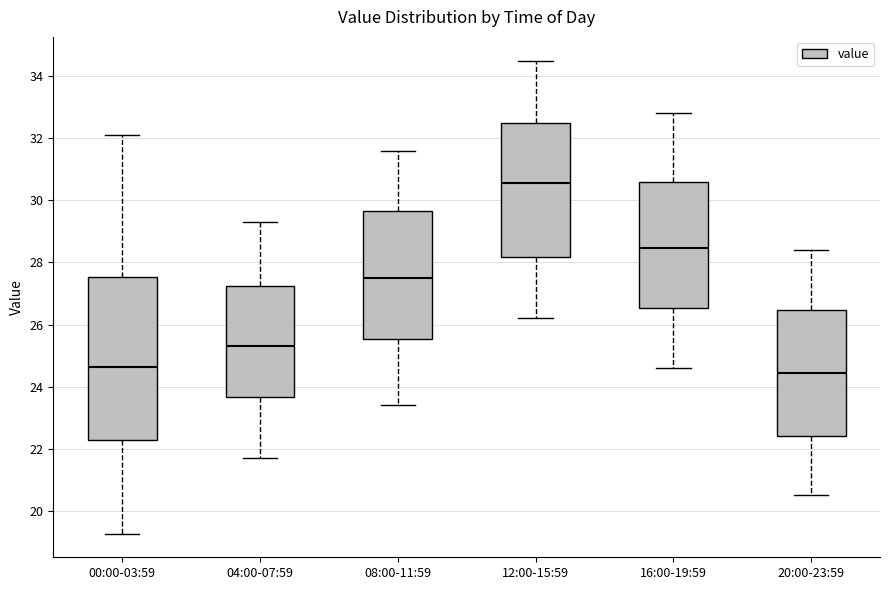

Reading left to right, transcribe this box plot: for each box, give where its median line is, the range the box spans, and where its two whiskers end, as read against the y-axis. The values are not printed on the chart, so give them approximately, as read against the axis.

00:00-03:59: median 24.6, box 22.2 to 27.6, whiskers 19.2 to 32.2
04:00-07:59: median 25.4, box 23.6 to 27.2, whiskers 21.8 to 29.4
08:00-11:59: median 27.6, box 25.6 to 29.6, whiskers 23.4 to 31.6
12:00-15:59: median 30.6, box 28.2 to 32.4, whiskers 26.2 to 34.6
16:00-19:59: median 28.4, box 26.6 to 30.6, whiskers 24.6 to 32.8
20:00-23:59: median 24.4, box 22.4 to 26.4, whiskers 20.6 to 28.4